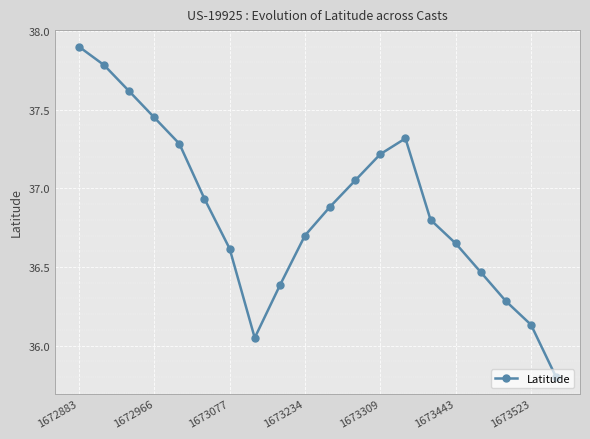

True or false: there are more than 2 points higher than both neighbors.

False